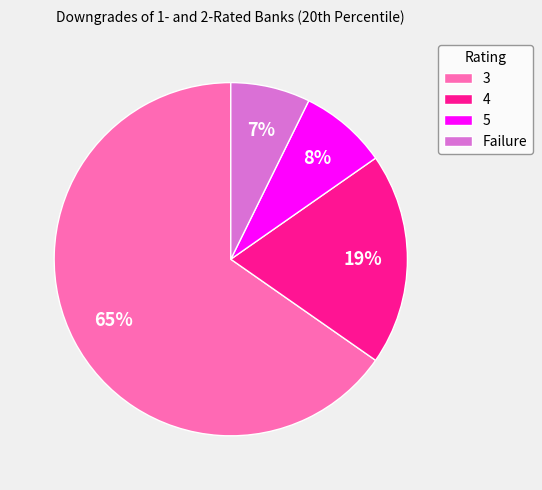

Which slice is the smallest?

Failure